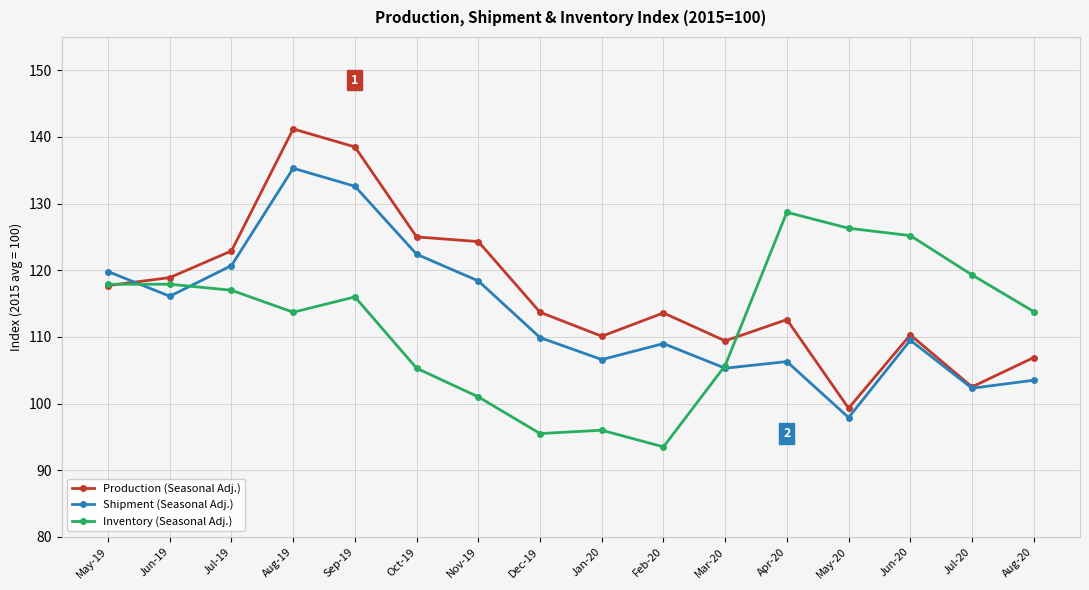

What is the minimum value shown in the chart?

93.5